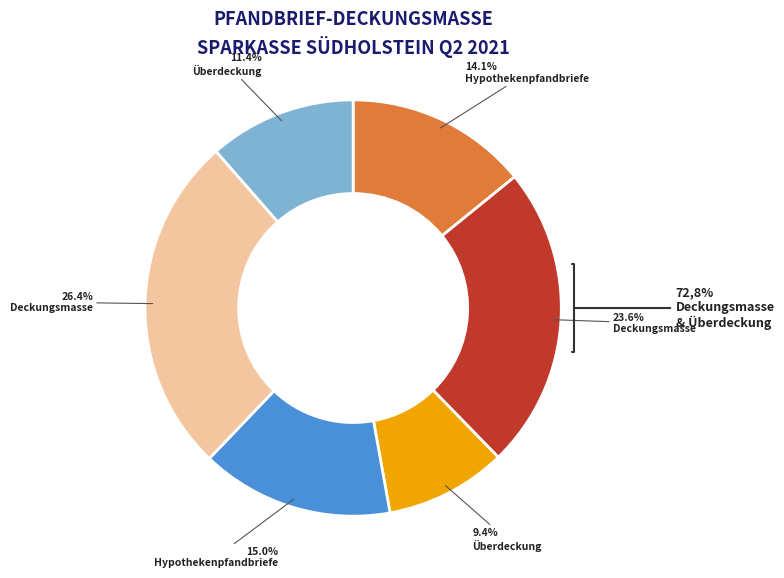

Is Hypothekenpfandbriefe
(Nominalwert Q2 2021) the majority of the pie?

No